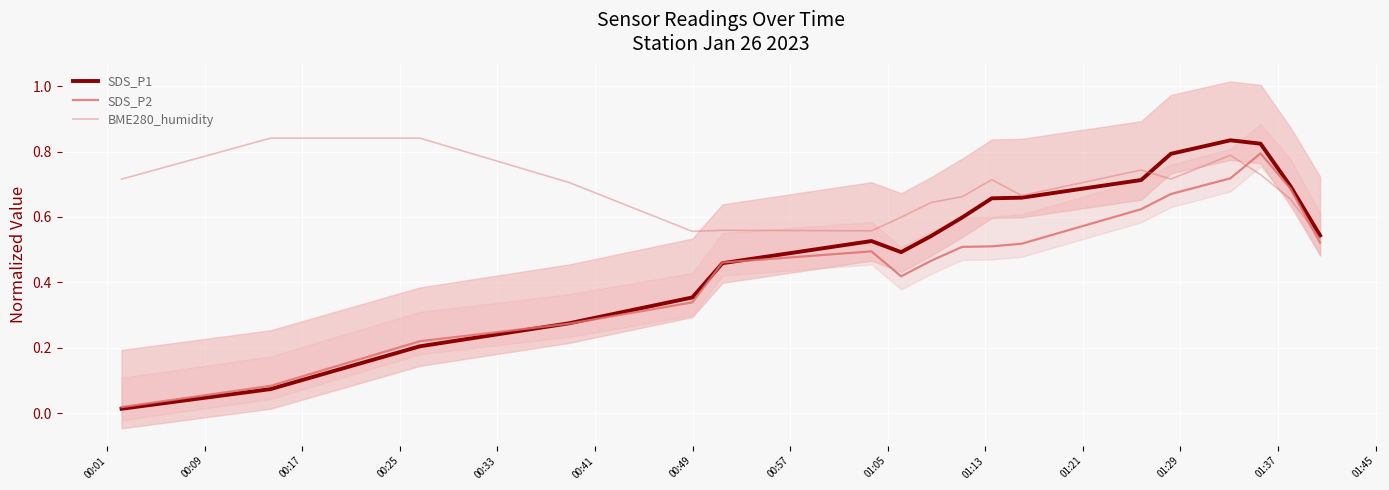

Reading left to right, extract all data points from this chart.

SDS_P1: 0.0	0.1	0.2	0.3	0.4	0.5	0.5	0.5	0.5	0.6	0.7	0.7	0.7	0.8	0.8	0.8	0.7	0.5
SDS_P2: 0.0	0.1	0.2	0.3	0.3	0.5	0.5	0.4	0.5	0.5	0.5	0.5	0.6	0.7	0.7	0.8	0.7	0.5
BME280_humidity: 0.7	0.8	0.8	0.7	0.6	0.6	0.6	0.6	0.6	0.7	0.7	0.7	0.7	0.7	0.8	0.7	0.7	0.5